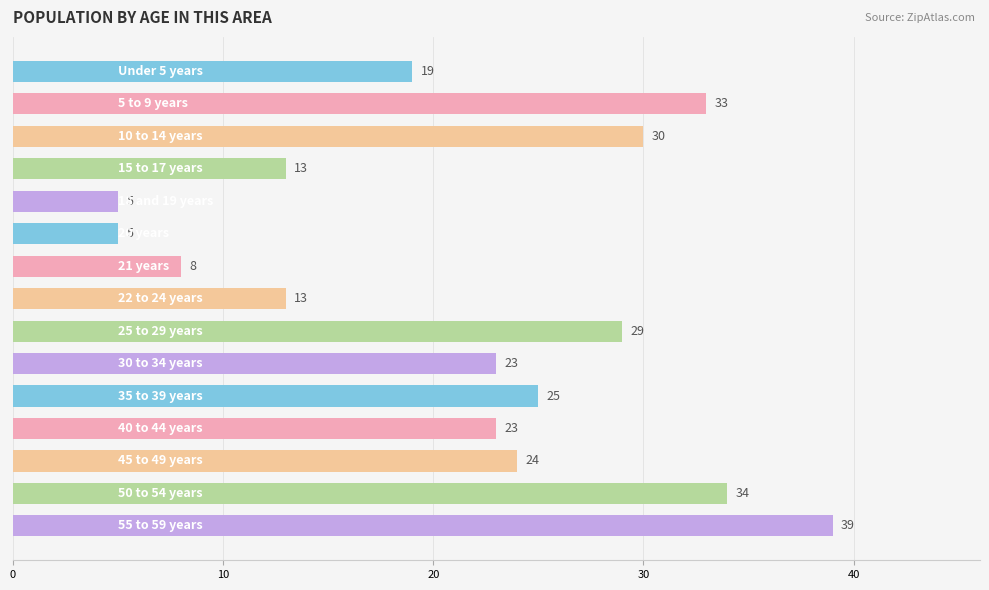

What is the smallest value displayed?

5